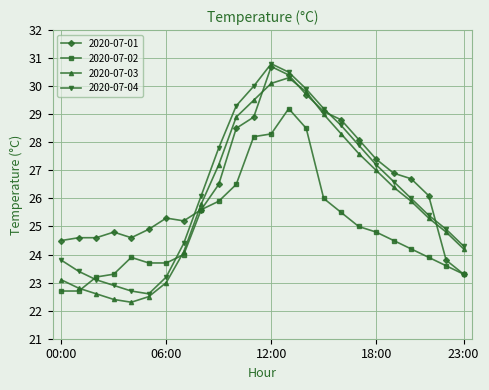

True or false: 2020-07-01 has more than 1 interior local peaks.

True